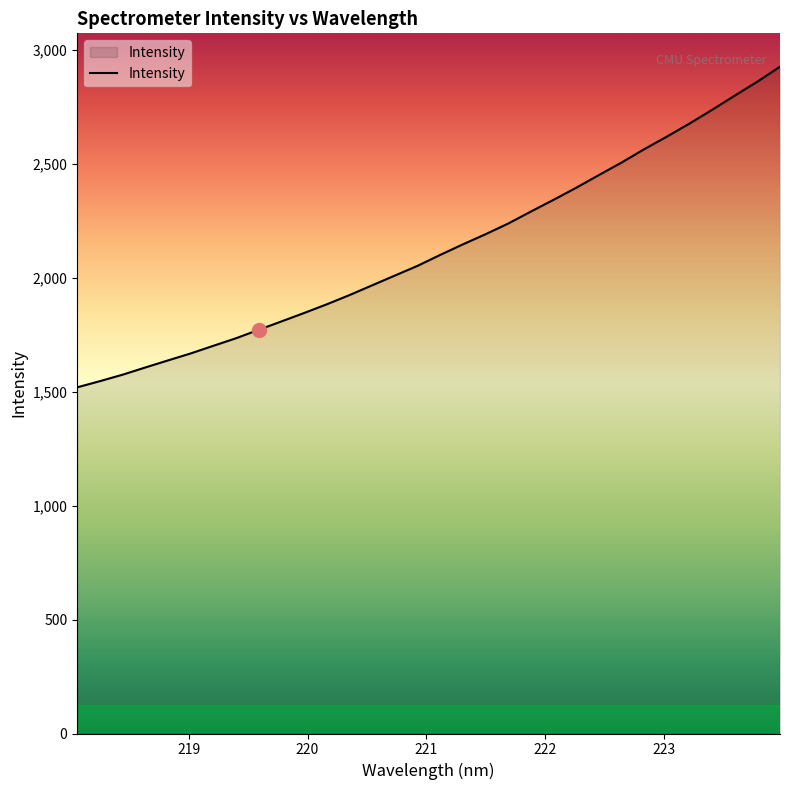

What is the maximum value shown in the chart?

2924.7